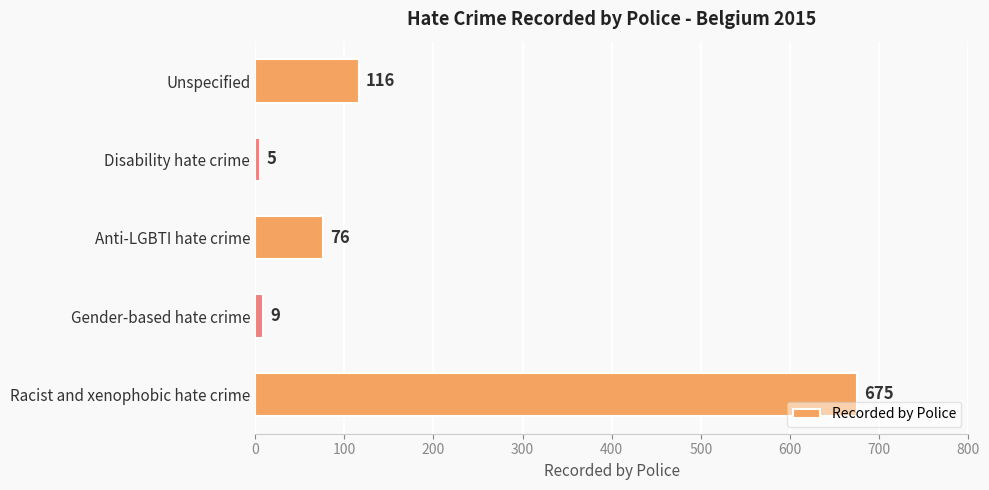

The chart shows a value of 9 at Gender-based hate crime. True or false?

True